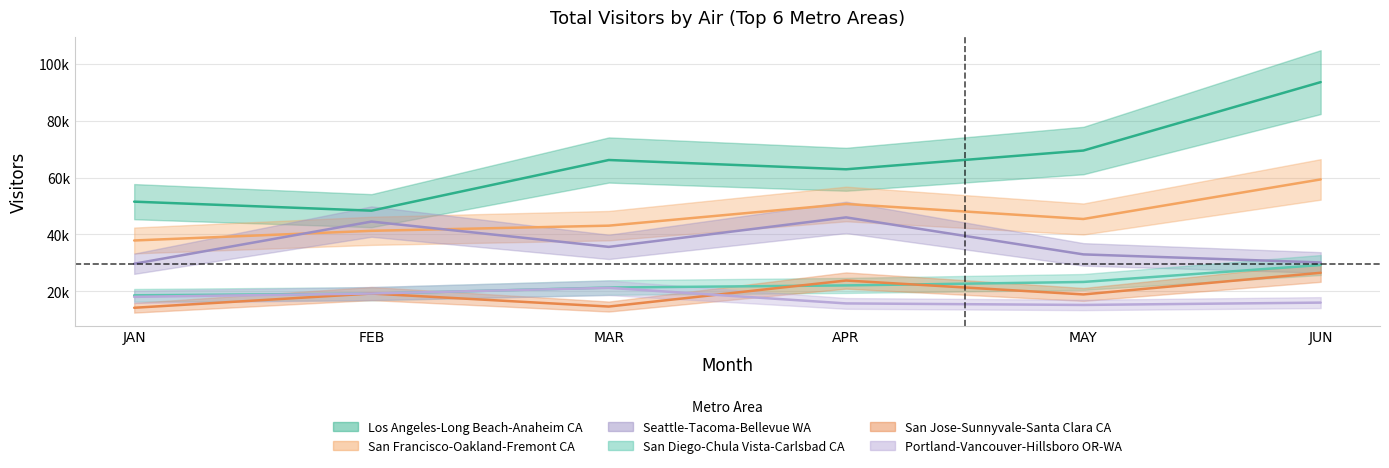

What is the total value across all series at MAR?

202165.8